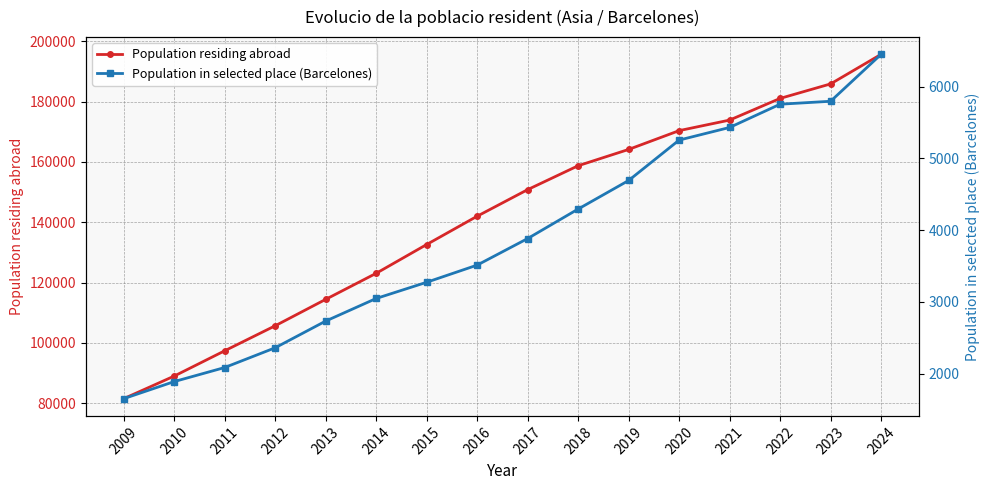

Which series has the widest spread of values?

Population residing abroad